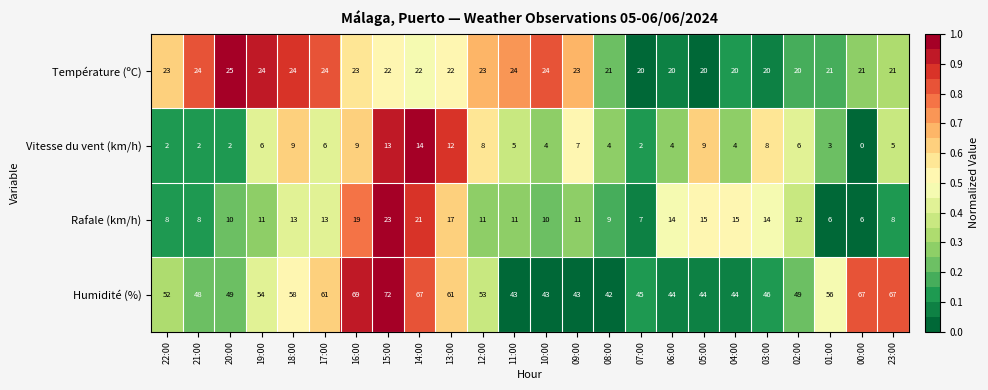

At 02:00, list the series in order from largest to smallest.

Humidité (%), Température (ºC), Rafale (km/h), Vitesse du vent (km/h)